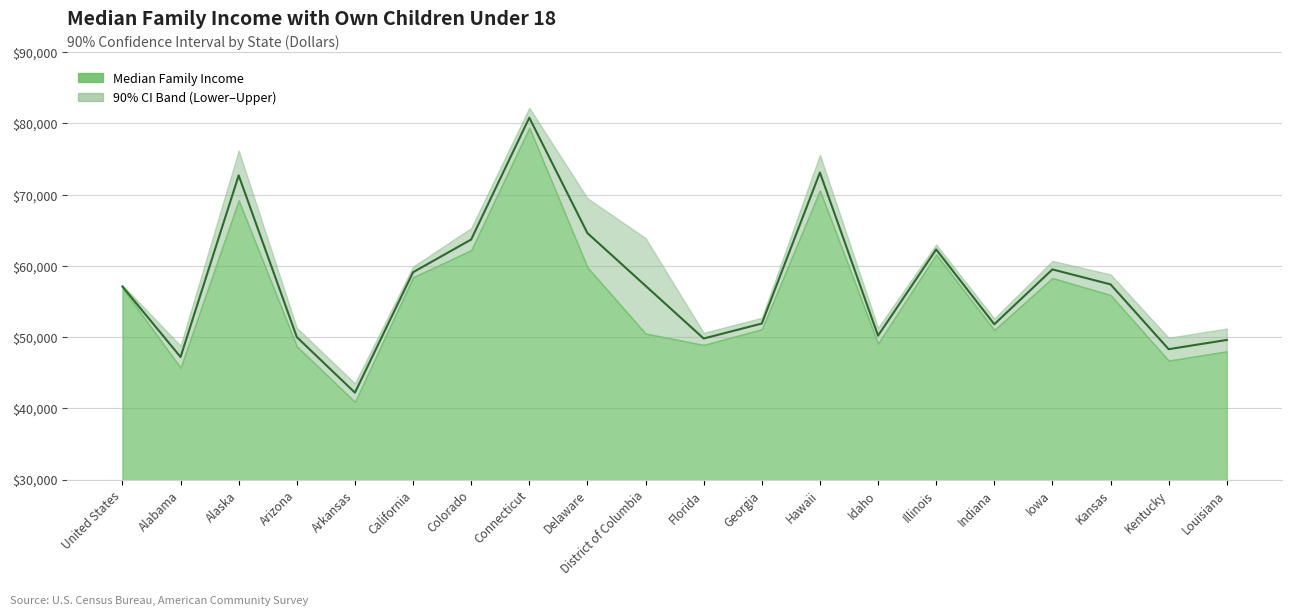

True or false: there are more than 0 points higher than both neighbors.

True